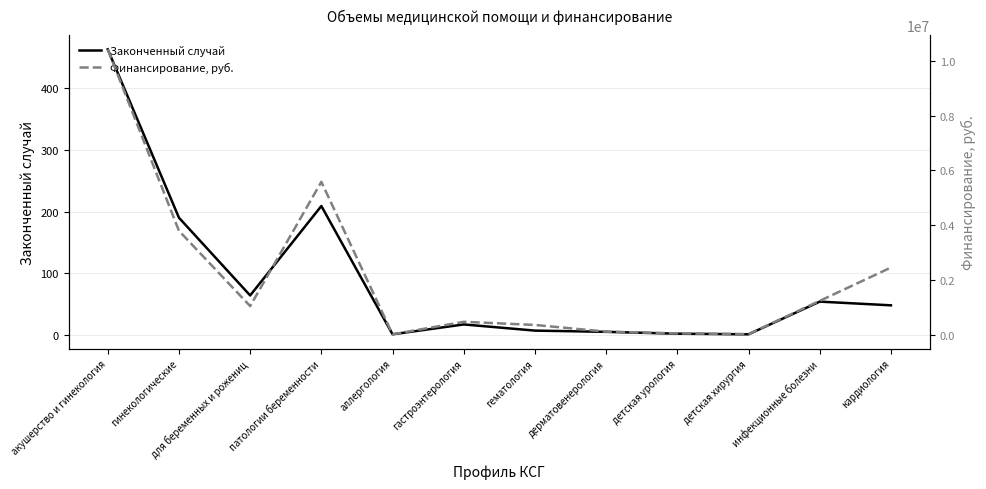

Is it true that Законченный случай equals 337 at патологии беременности?

False